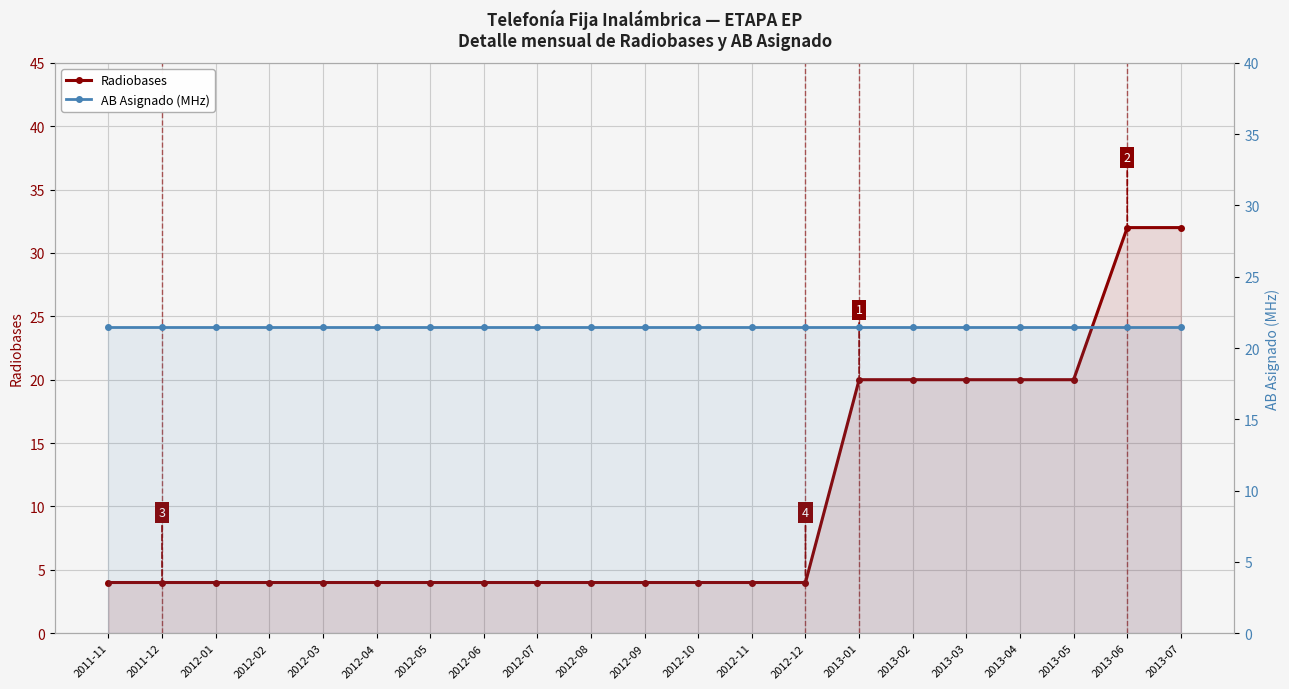

Rank the series by their maximum value, from highest to lowest.

Radiobases, AB Asignado (MHz)